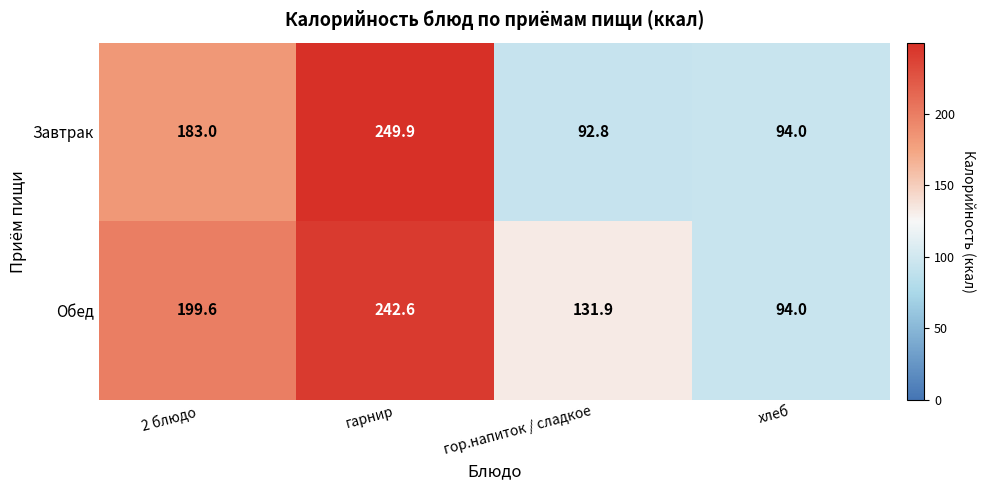

Between гарнир and хлеб, which series saw the biggest shift?

Завтрак